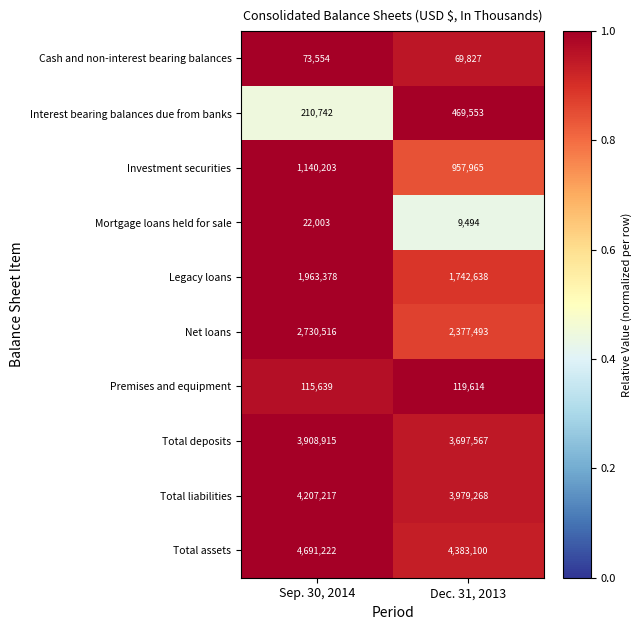

Reading left to right, what are all the values shown in this chart?

Cash and non-interest bearing balances: 73554	69827
Interest bearing balances due from banks: 210742	469553
Investment securities: 1140203	957965
Mortgage loans held for sale: 22003	9494
Legacy loans: 1963378	1742638
Net loans: 2730516	2377493
Premises and equipment: 115639	119614
Total deposits: 3908915	3697567
Total liabilities: 4207217	3979268
Total assets: 4691222	4383100